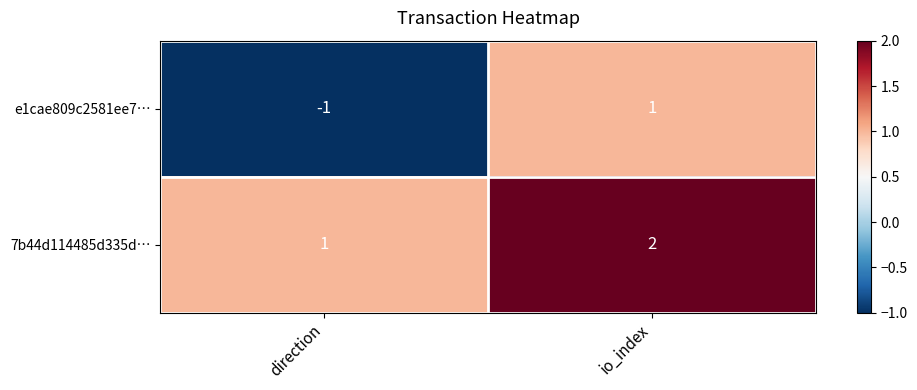

Is it true that 7b44d114485d335d… equals 3 at io_index?

False